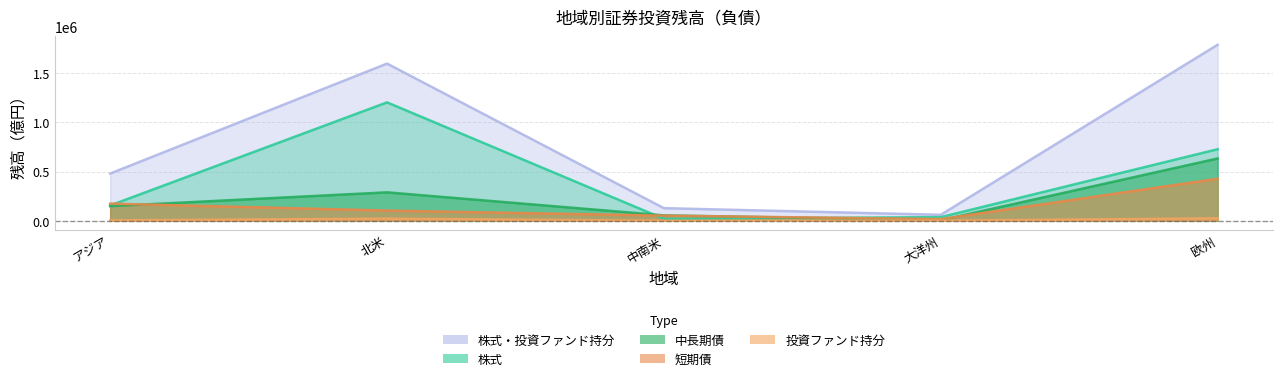

How many values in the 中長期債 series are below 148727?

2